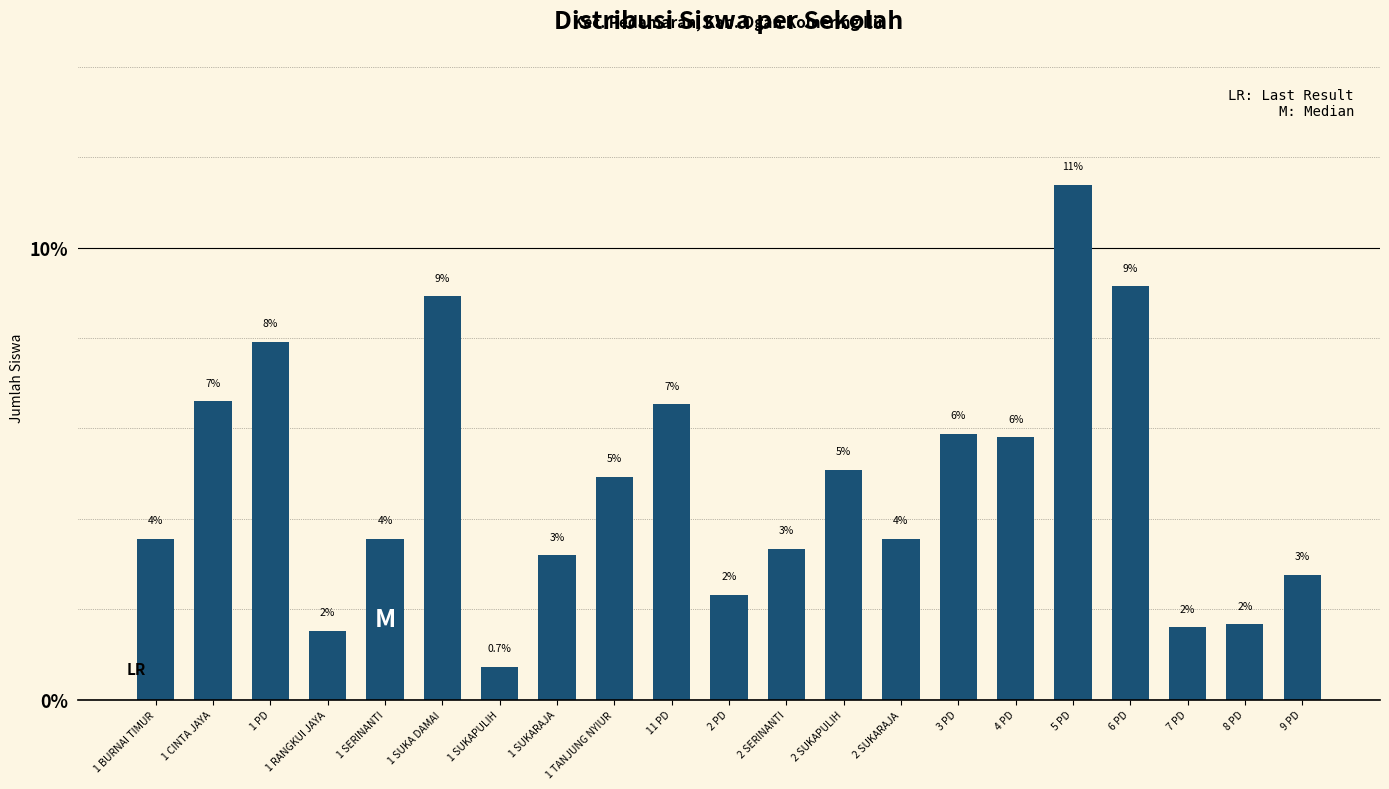

Between 1 CINTA JAYA and 3 PD, which is larger?

1 CINTA JAYA